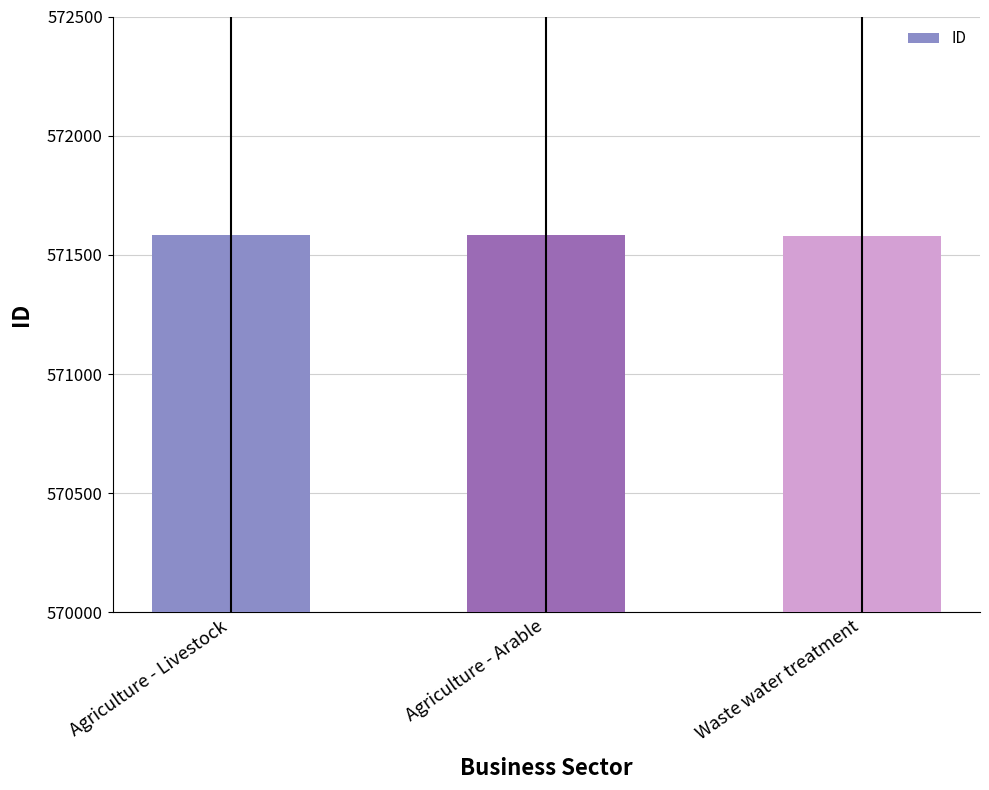

The chart shows a value of 390341 at Agriculture - Arable. True or false?

False